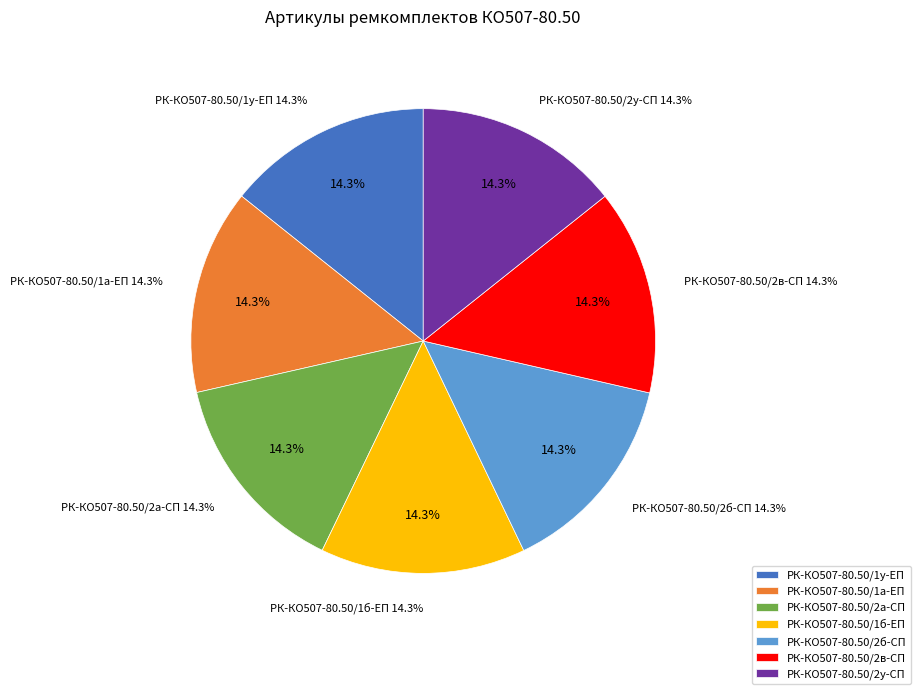

To the nearest percent, what is the combined percentage of РК-КО507-80.50/1а-ЕП and РК-КО507-80.50/2б-СП?

29%